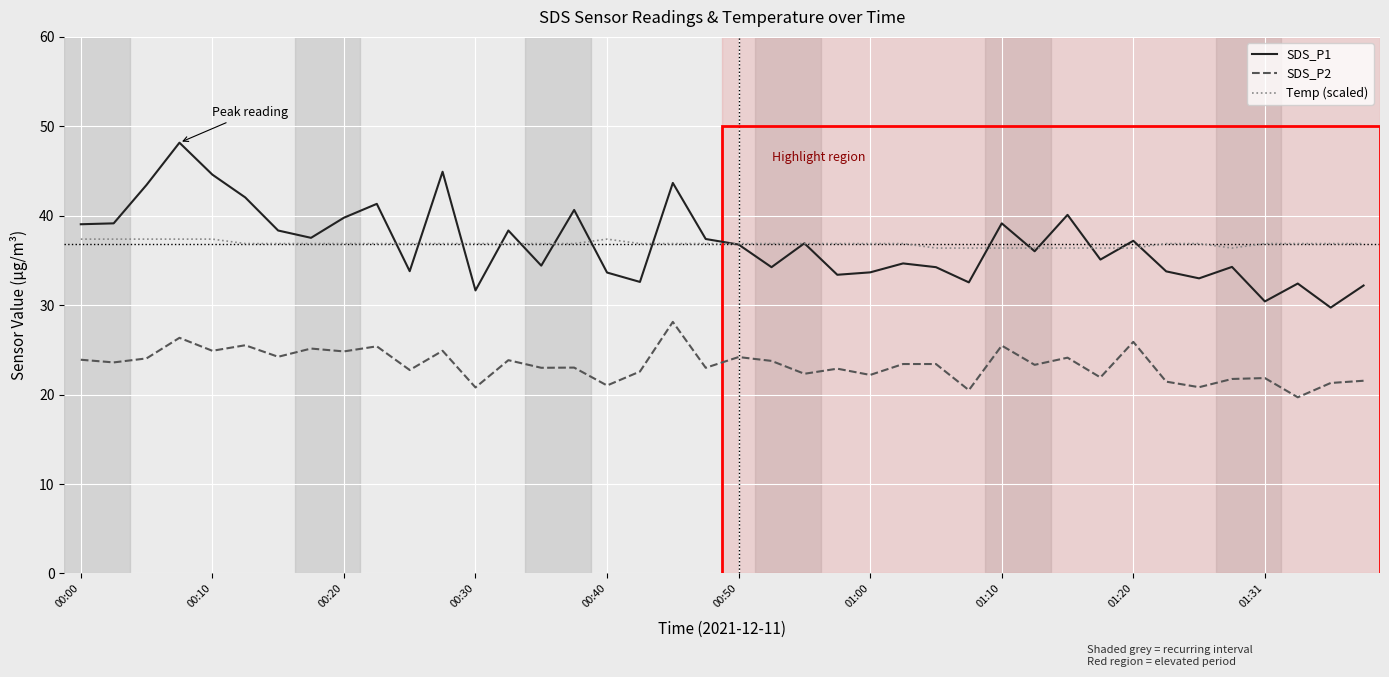

True or false: Temp (scaled) and SDS_P2 cross at least once.

False